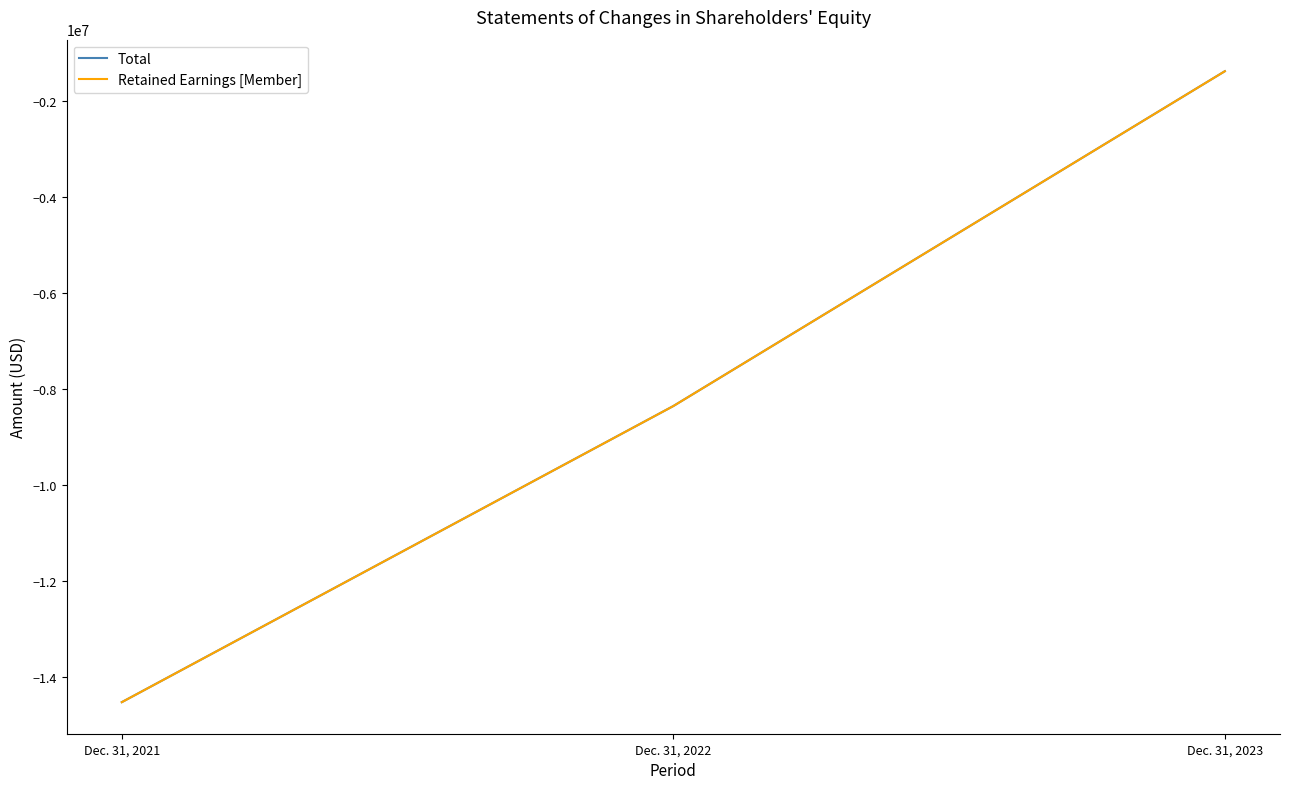

How many lines are shown in the chart?

2